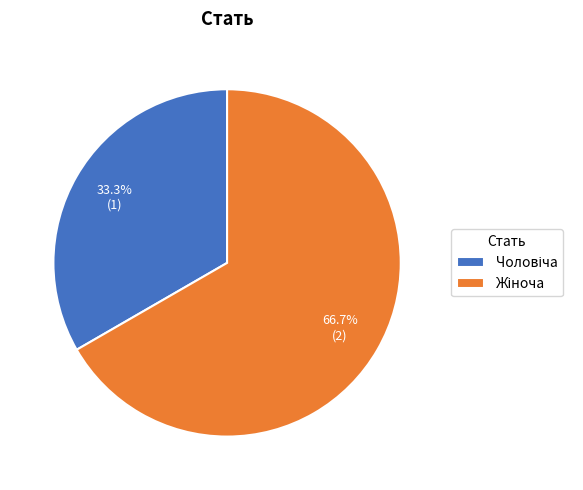

To the nearest percent, what is the average slice percentage?

50%